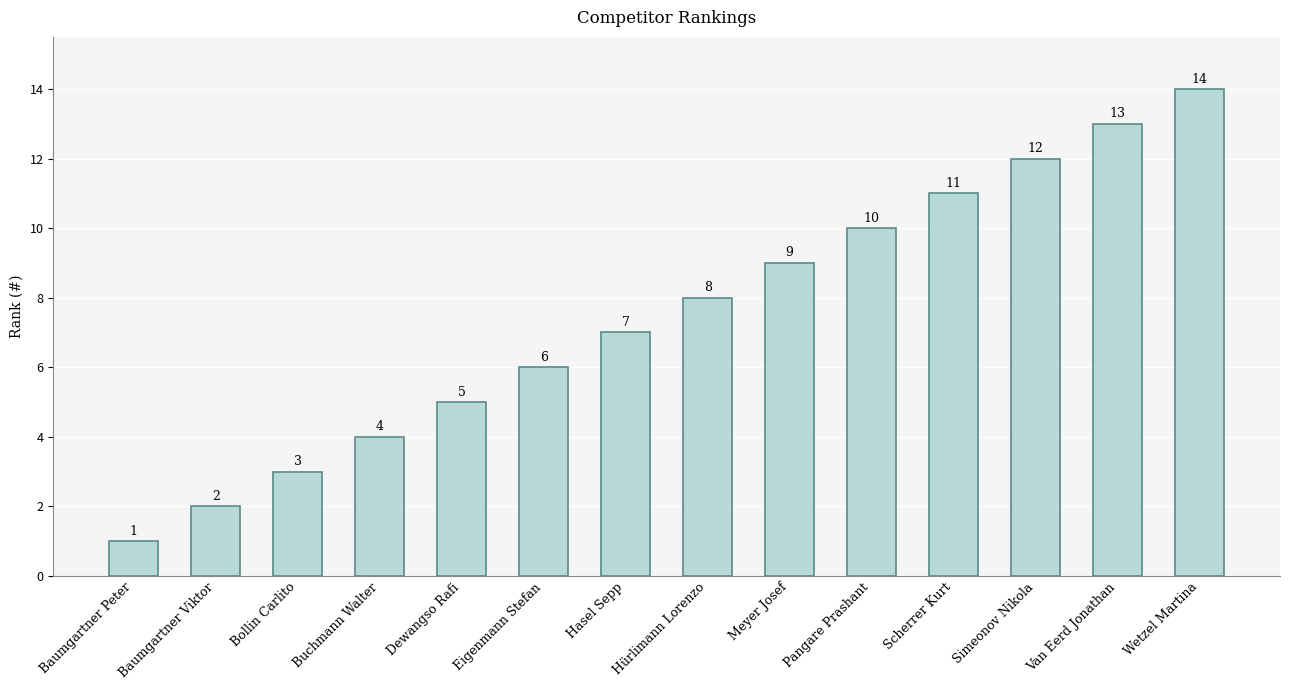

List the labels in order of value, largest first.

Wetzel Martina, Van Eerd Jonathan, Simeonov Nikola, Scherrer Kurt, Pangare Prashant, Meyer Josef, Hürlimann Lorenzo, Hasel Sepp, Eigenmann Stefan, Dewangso Rafi, Buchmann Walter, Bollin Carlito, Baumgartner Viktor, Baumgartner Peter